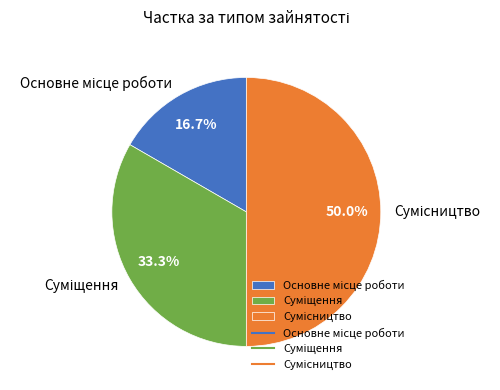

Count the number of slices in the pie.

3